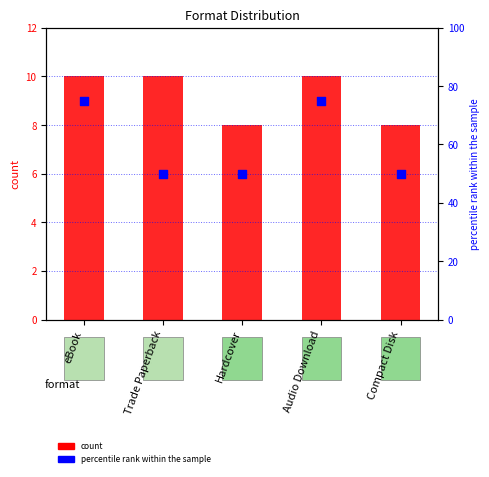

Which series reaches the minimum Y coordinate?

count